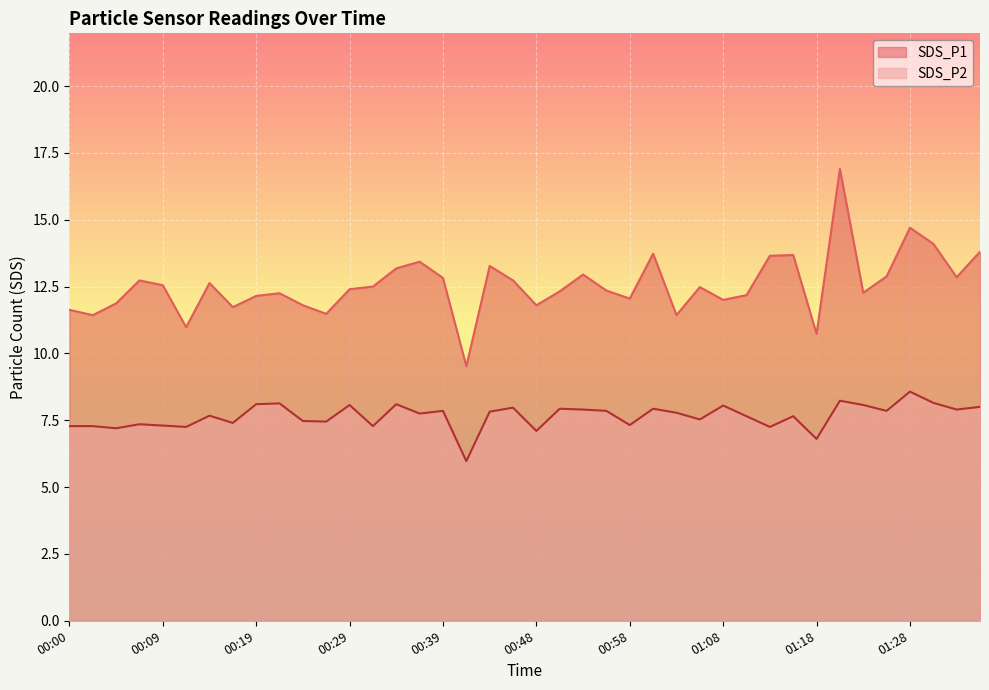

What is the label of the 31st point from the left?

01:13